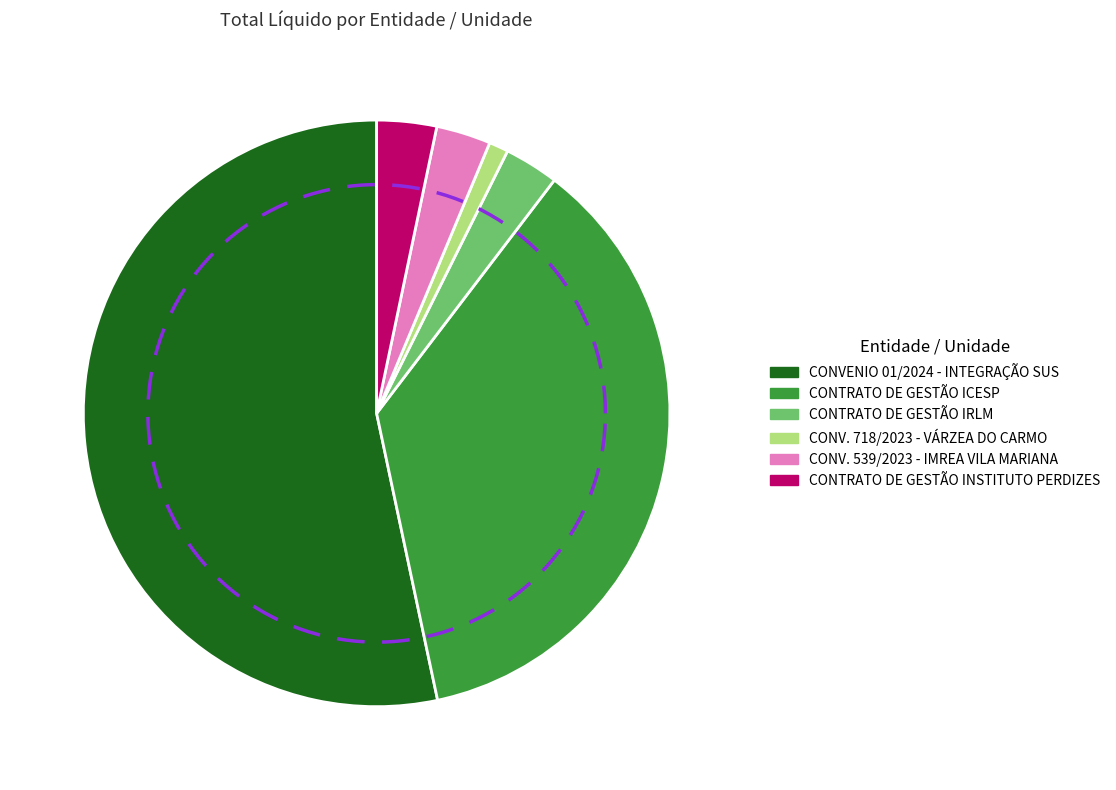

Count the number of slices in the pie.

6